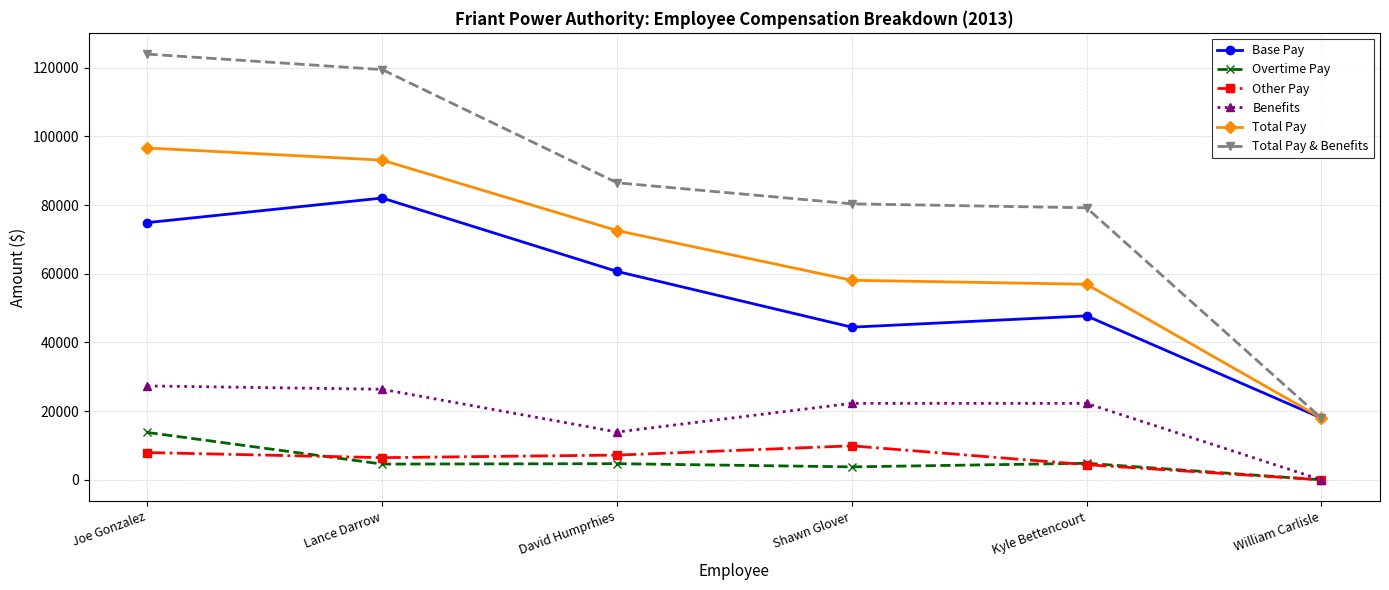

True or false: Benefits and Total Pay & Benefits cross at least once.

False